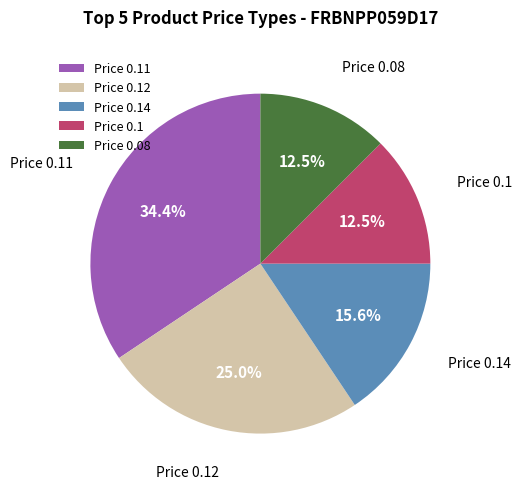

Do Price 0.08 and Price 0.12 together represent more than half of the pie?

No